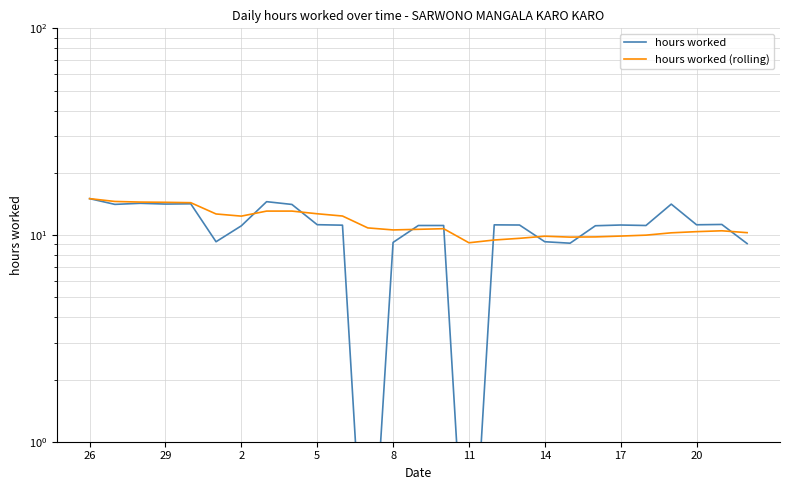

List the series in order of their overall mean, highest first.

hours worked (rolling), hours worked